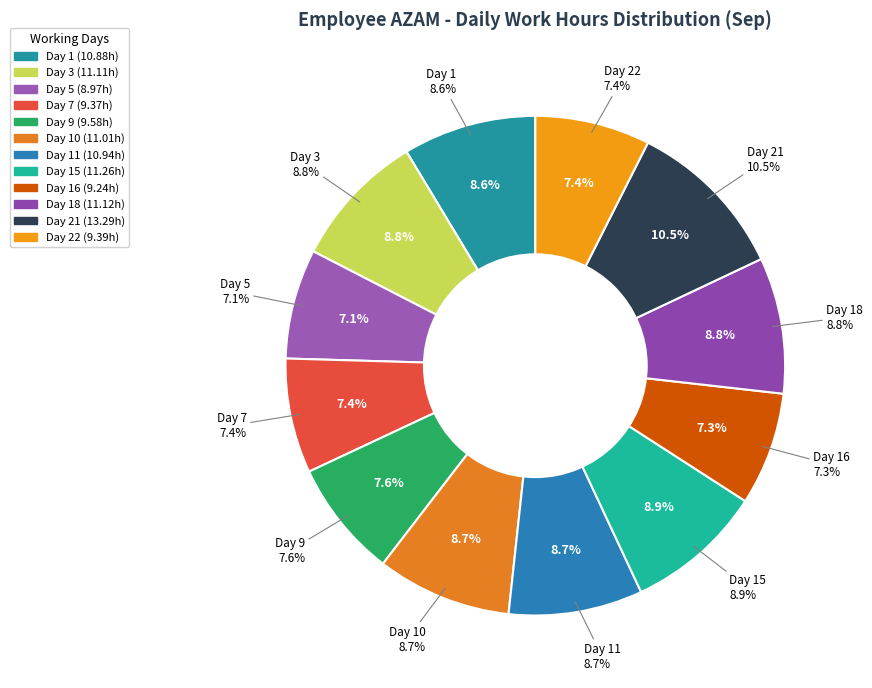

Does Day 16 represent more than half of the total?

No